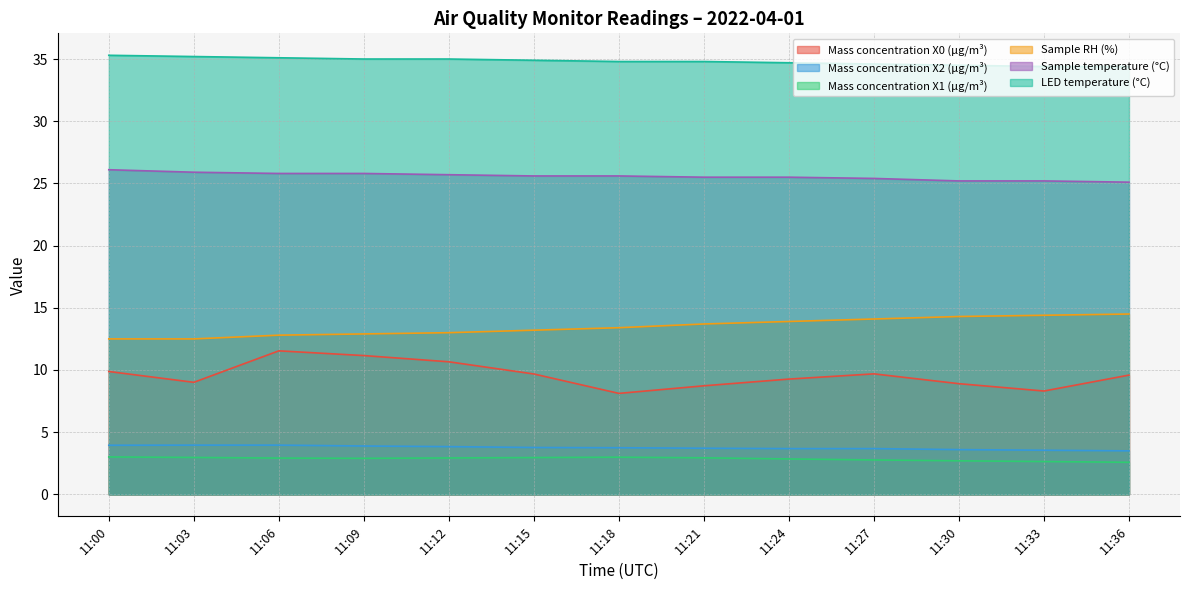

At which category is the sum across all series the highest?

11:06